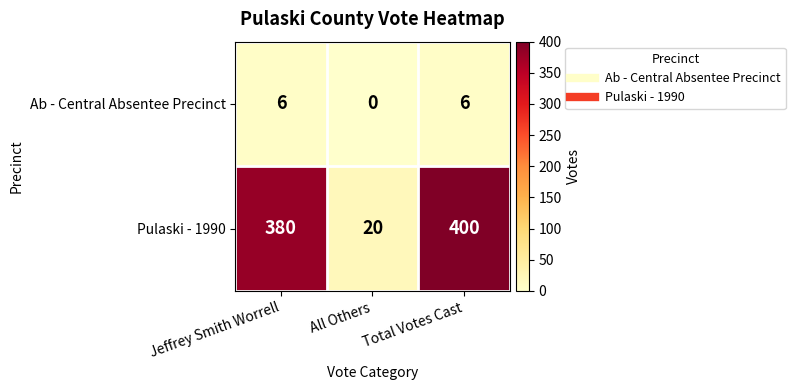

What is the maximum value for Ab - Central Absentee Precinct?

6